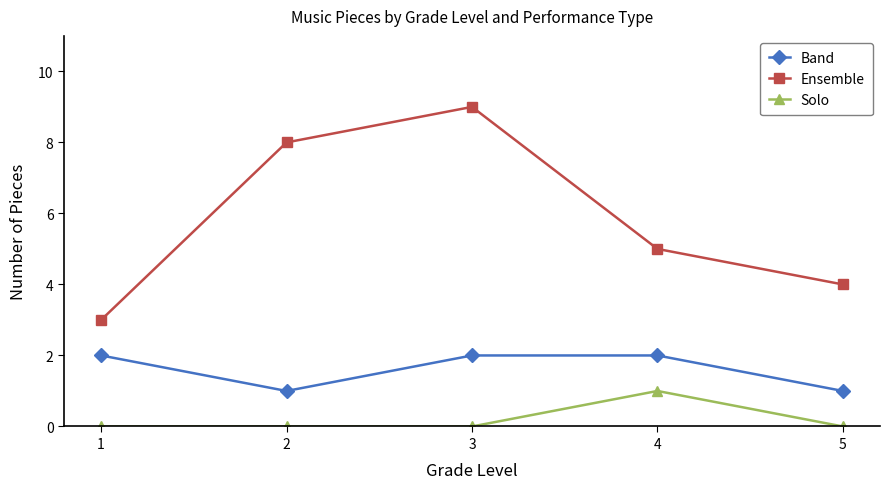

True or false: Ensemble has a value of 14 at 2.

False